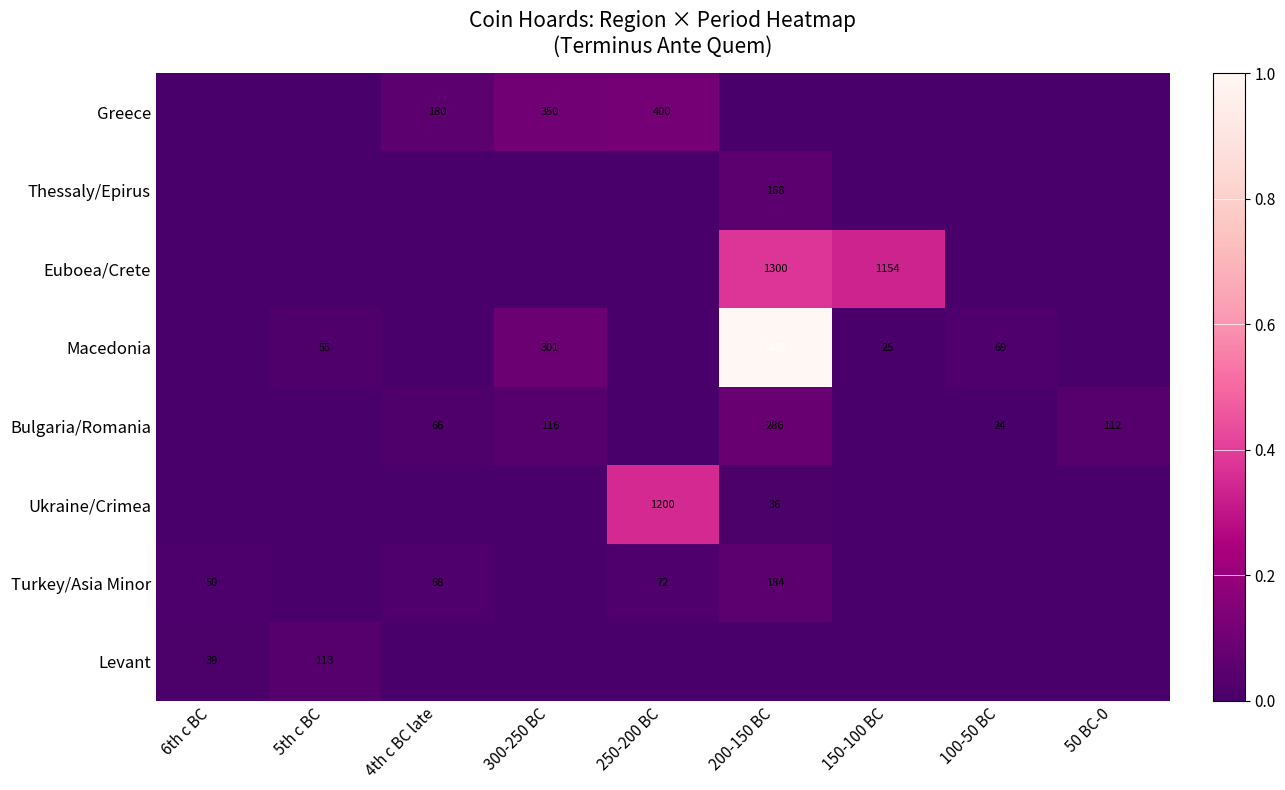

The Turkey/Asia Minor series shows 116 at 4th c BC late. True or false?

False